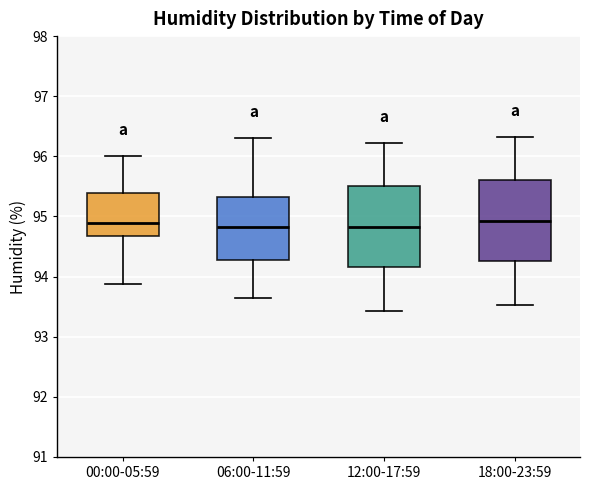

Where does the upper whisker of the box for 18:00-23:59 end on the y-axis? The values are not printed on the chart, so give them approximately, as read against the axis.

96.3